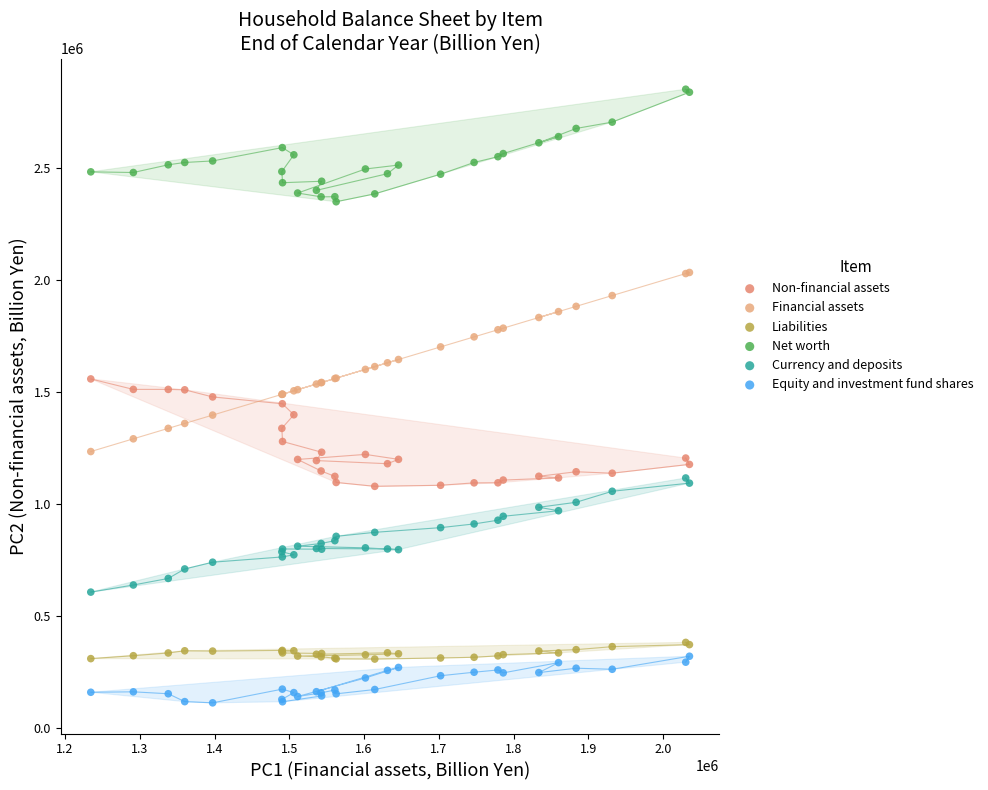

Which series contains the lowest Y value?

Equity and investment fund shares